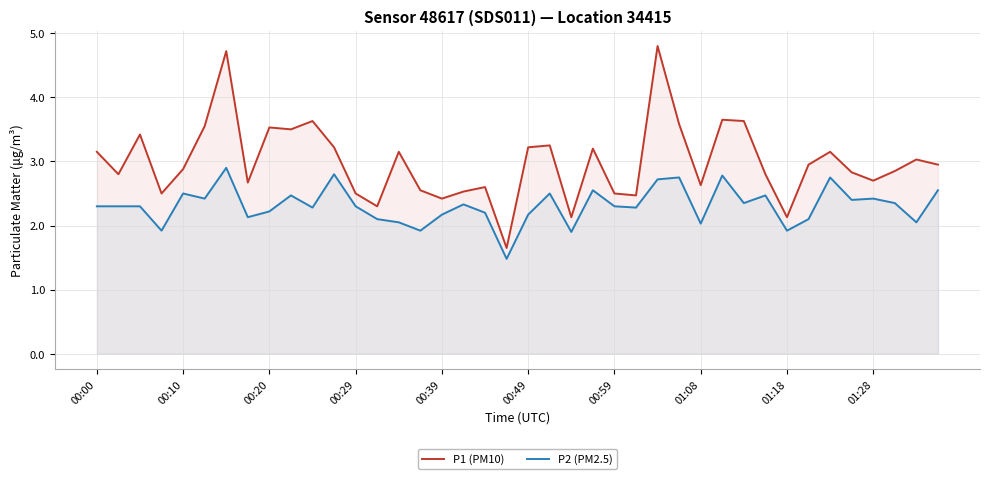

Which category has the lowest value in the P2 (PM2.5) series?

19